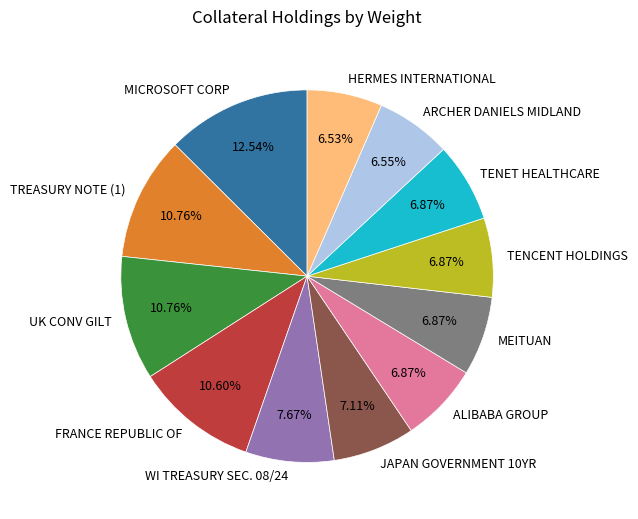

Which slice is the largest?

MICROSOFT CORP